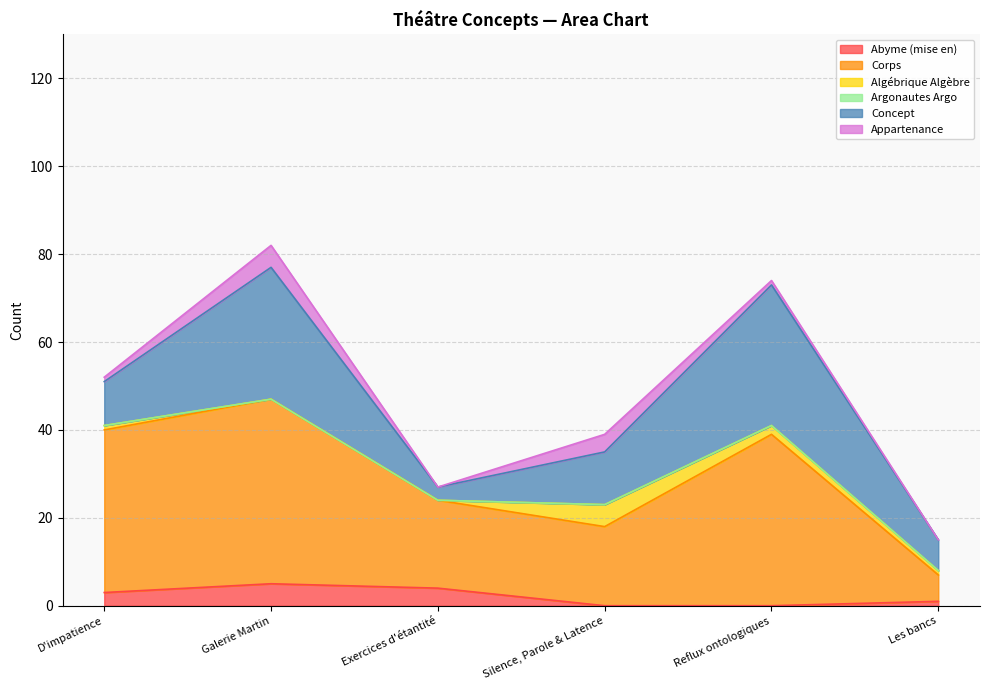

What is the difference between the maximum and minimum values in the Abyme (mise en) series?

5